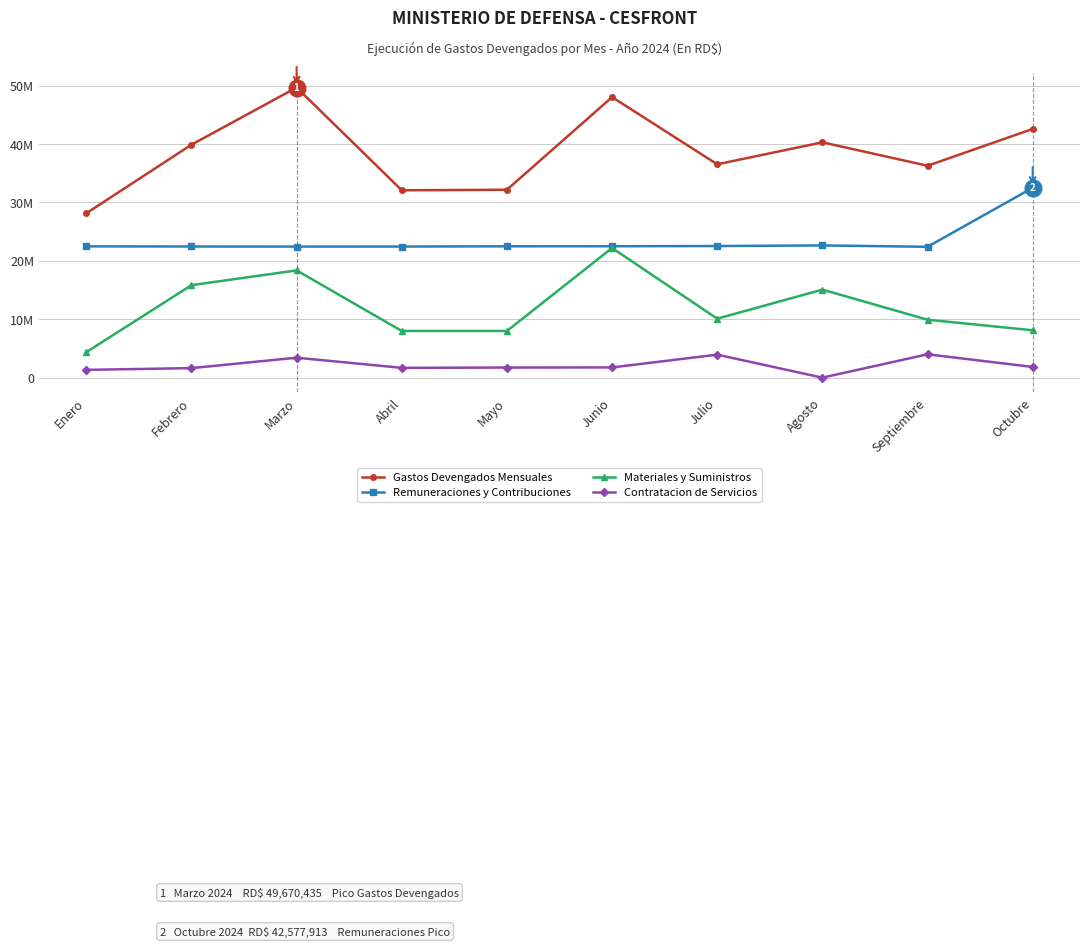

Does the chart have visible grid lines?

Yes